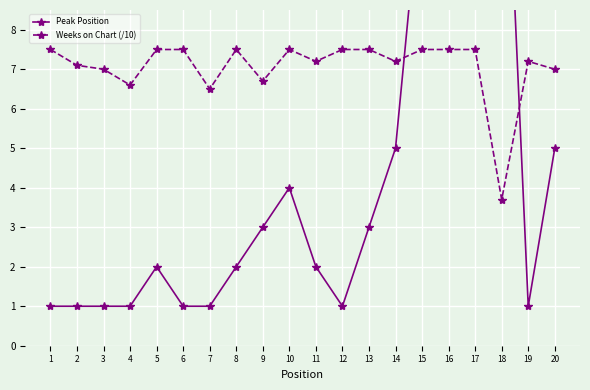

At how many categories does at least one series exceed 5?

20